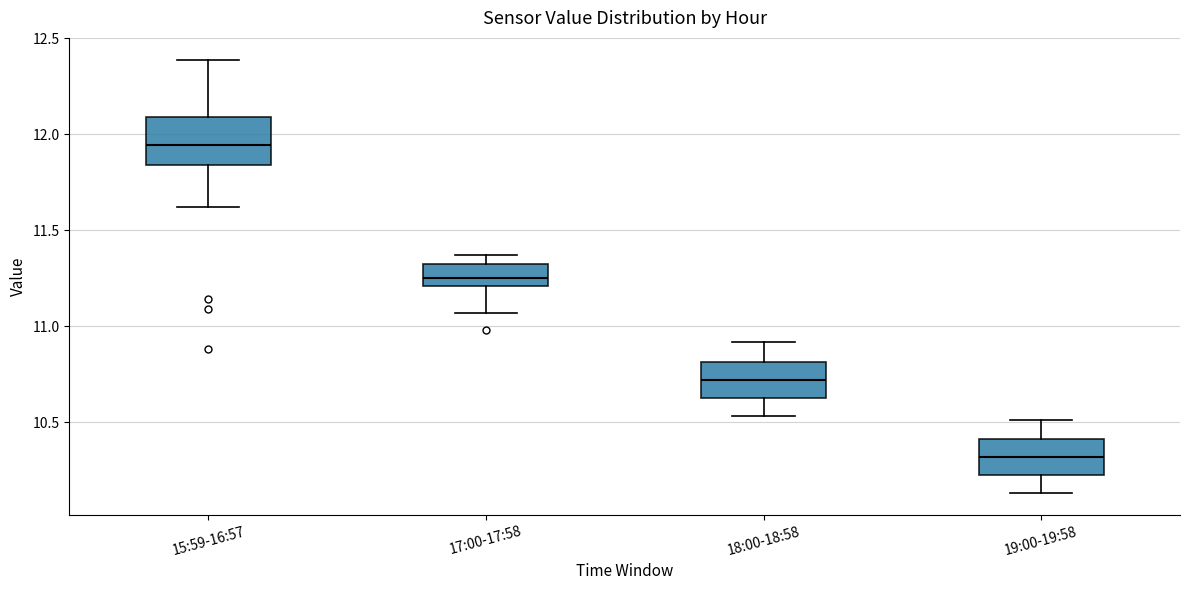

Which box's median line is the highest?

15:59-16:57